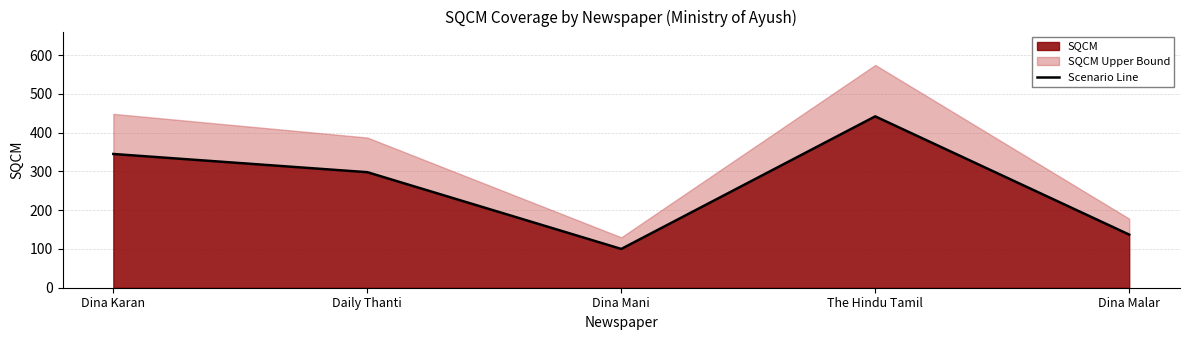

Reading right to left, transcribe all the data shown in this chart.

137	442	100	298	345